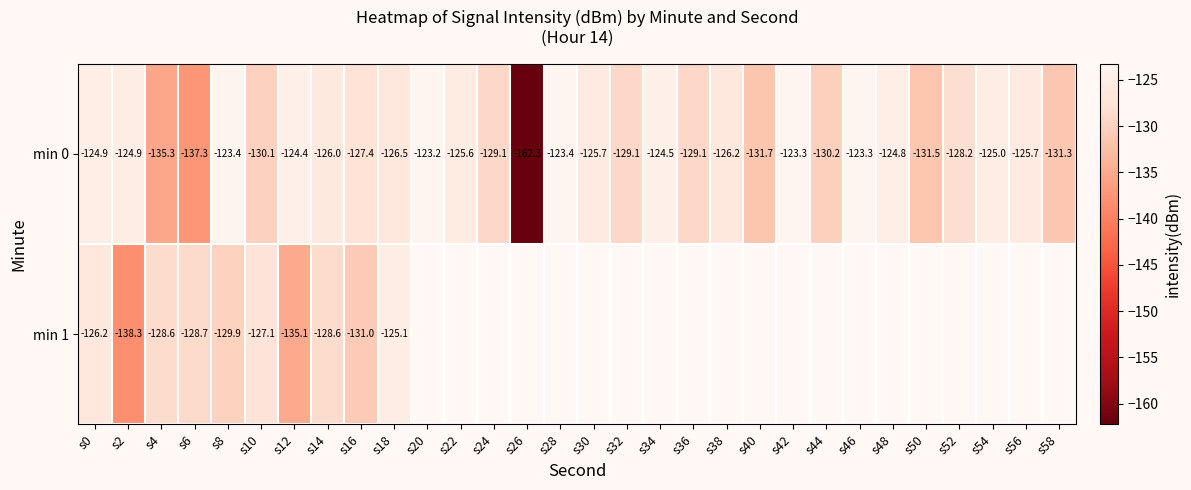

The min 0 series shows -131.7 at s40. True or false?

True